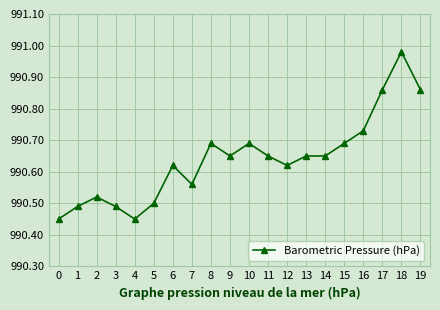

How many distinct data groups are displayed?

1